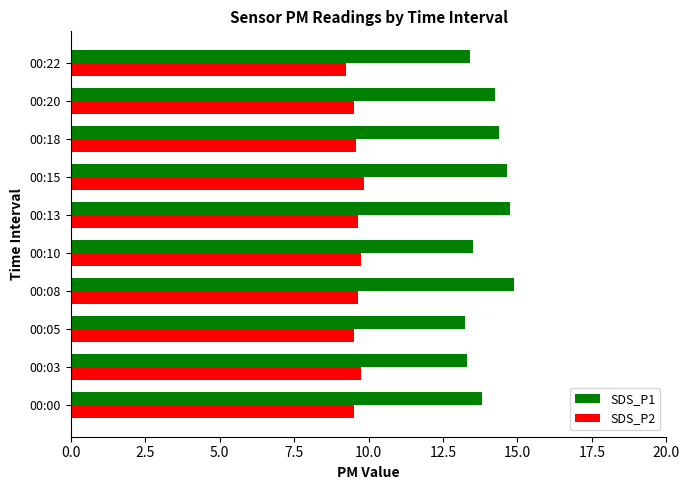

What is the smallest value displayed?

9.2